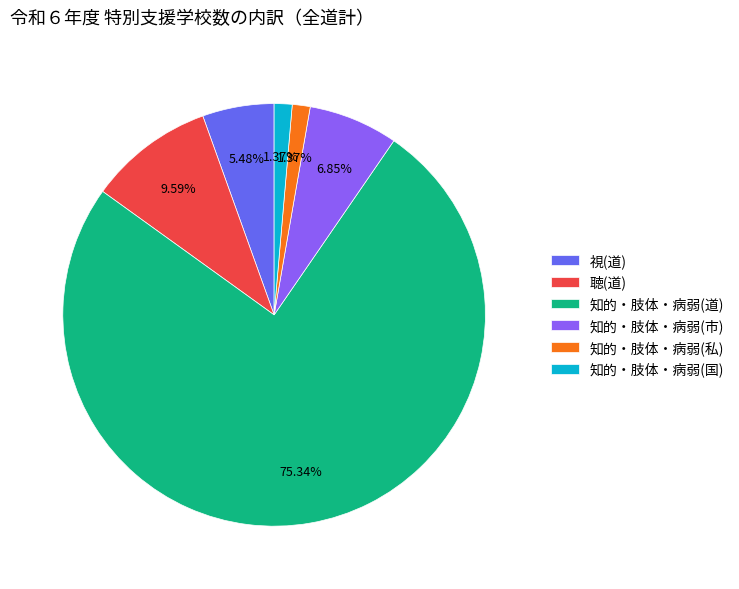

Does any single category account for the majority?

Yes